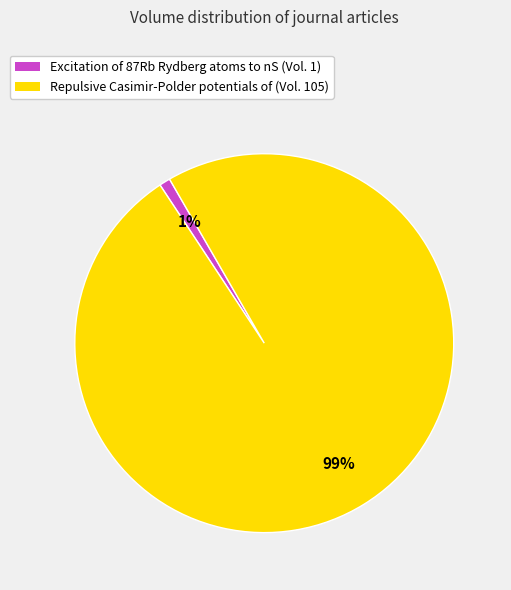

Combined, do Repulsive Casimir-Polder potentials of and Excitation of 87Rb Rydberg atoms to nS account for over 50%?

Yes